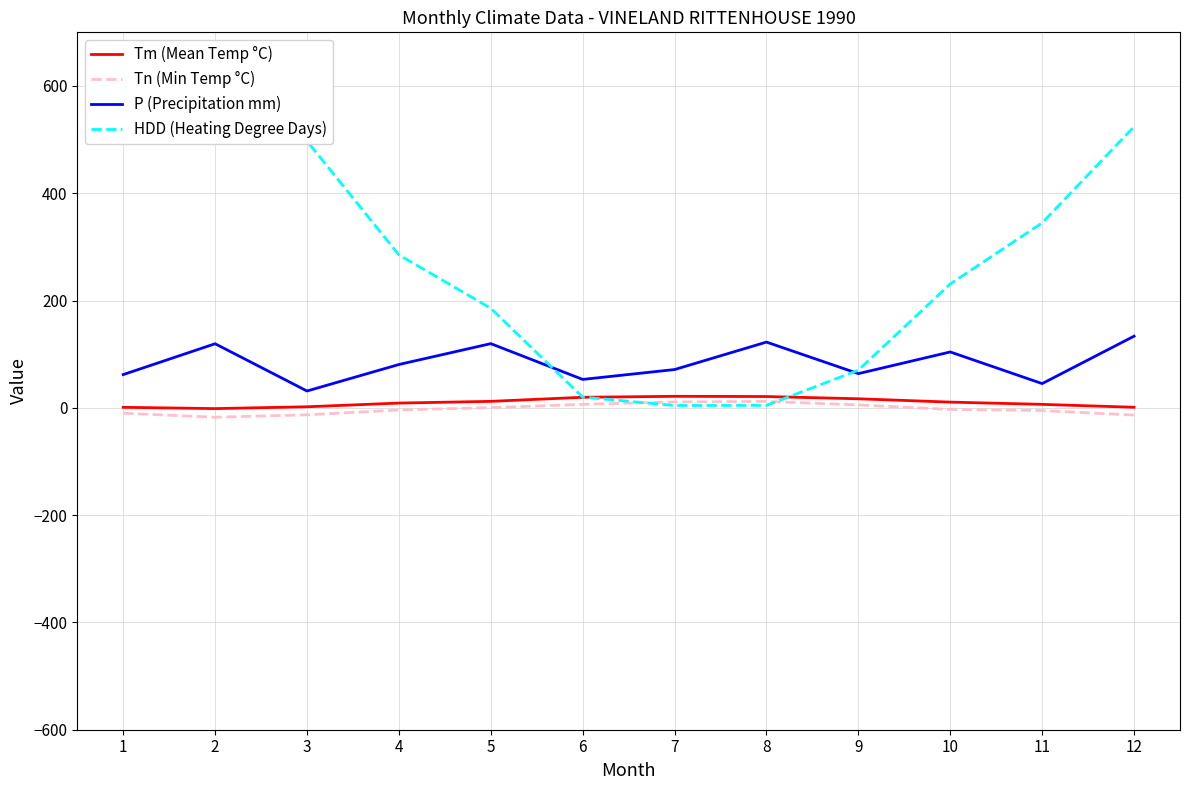

What is the difference between the Tm (Mean Temp °C) values at 7 and 2?

22.9